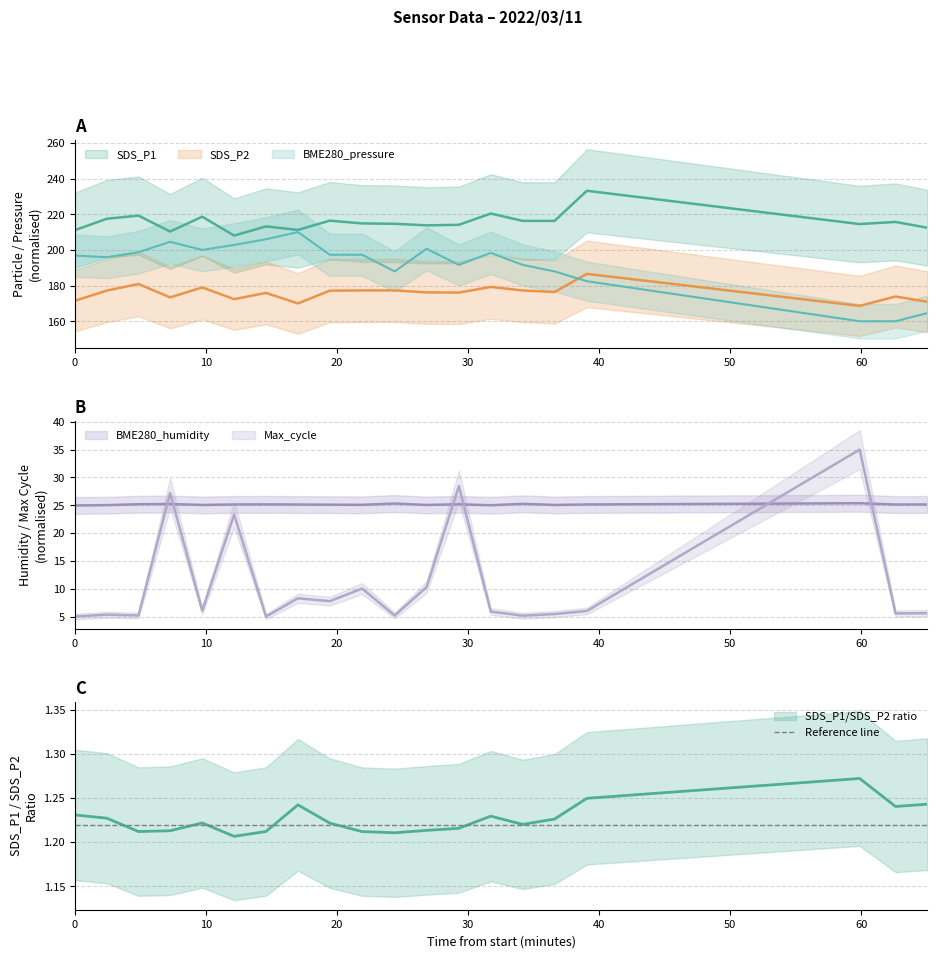

What is the value of the BME280_pressure point at the 9th from the left?

197.3